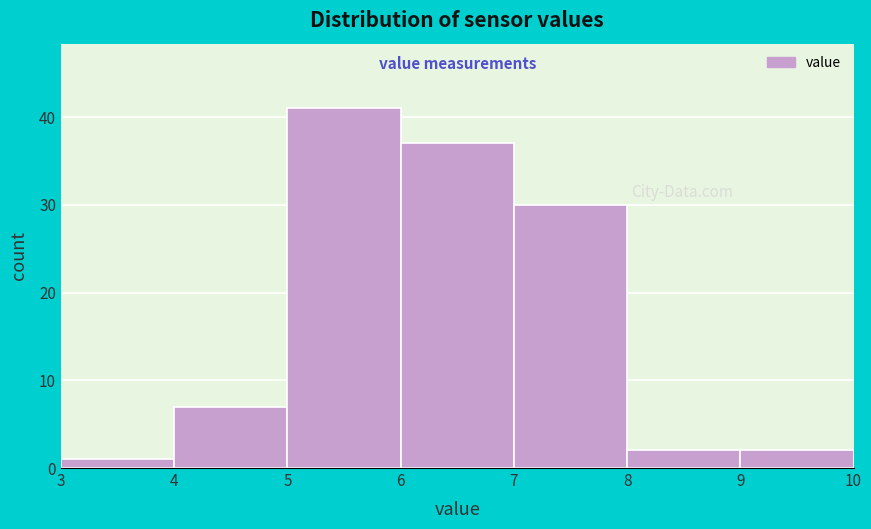

Reading left to right, transcribe this chart: for each bar, give the range it covers on the x-axis and its height. The values are not printed on the chart, so give them approximately, as read against the axis.

3 to 4: 1
4 to 5: 7
5 to 6: 41
6 to 7: 37
7 to 8: 30
8 to 9: 2
9 to 10: 2